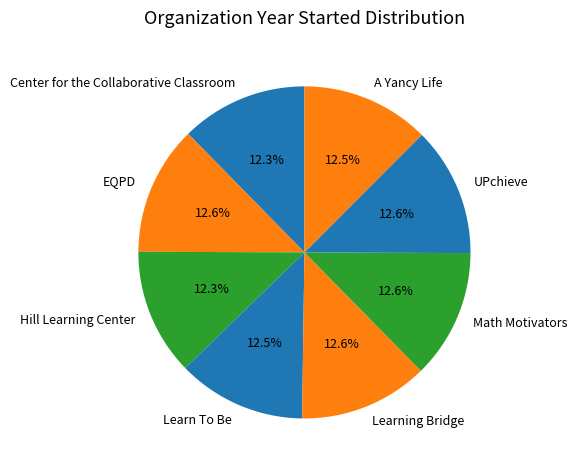

Does EQPD account for over 50% of the chart?

No